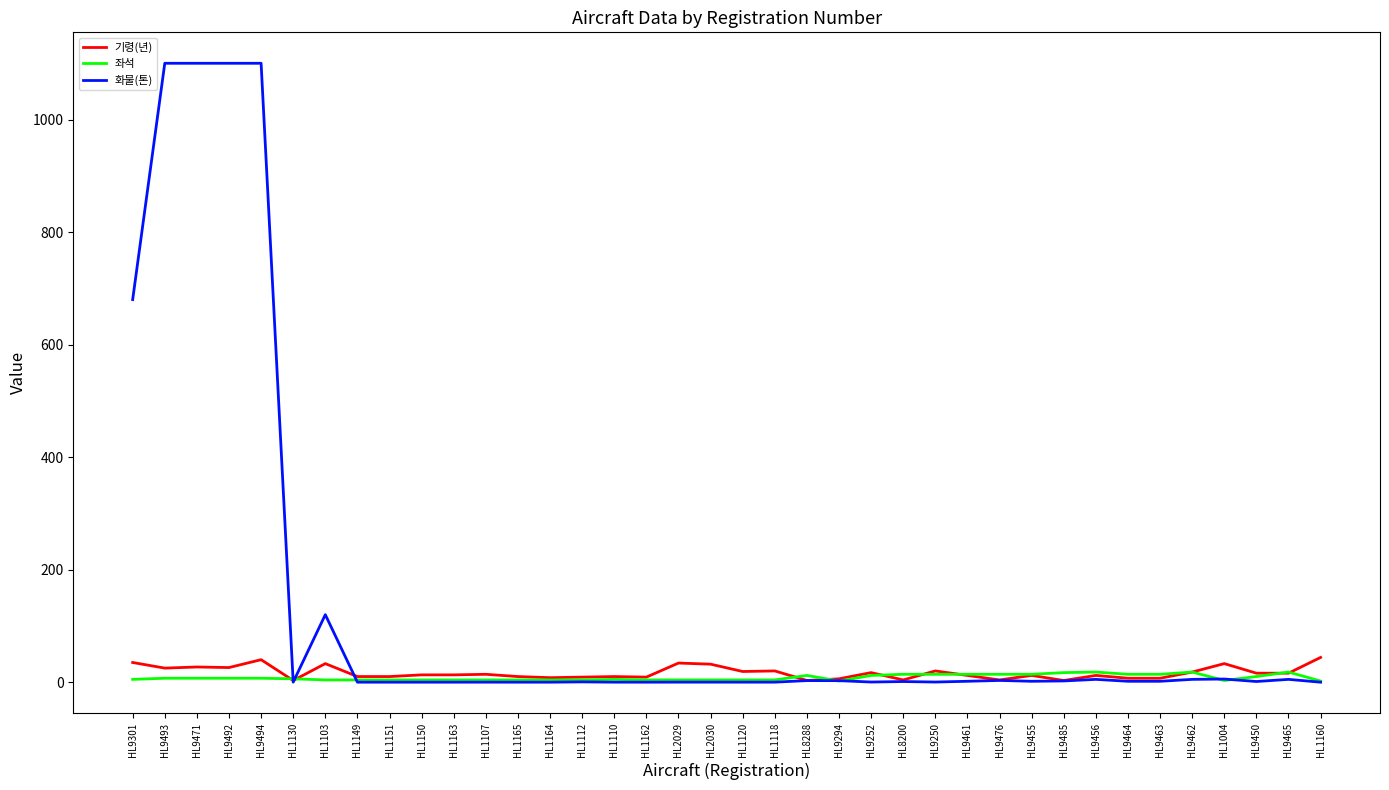

Is it true that 화물(톤) equals 0.3 at HL9250?

True